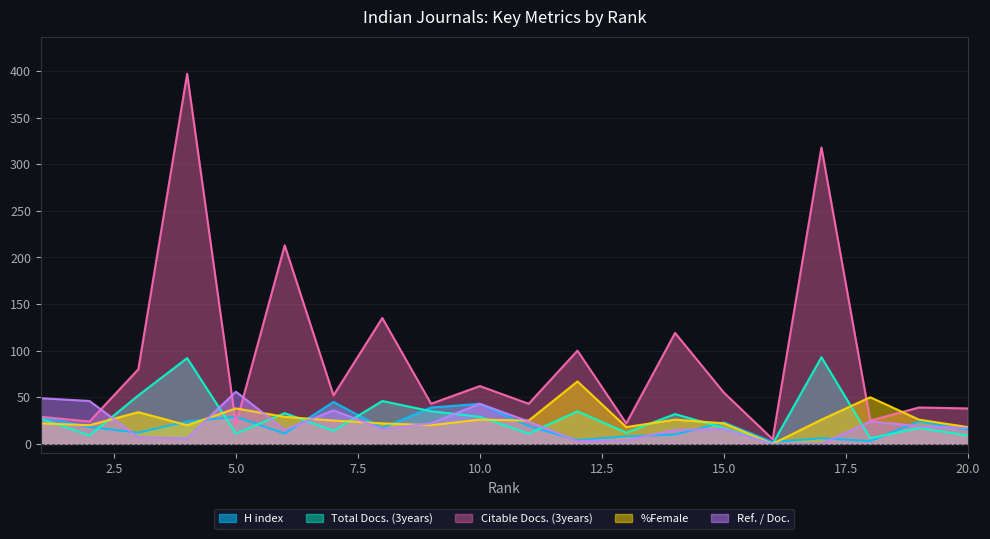

How many times do Total Docs. (3years) and Ref. / Doc. cross each other?

8